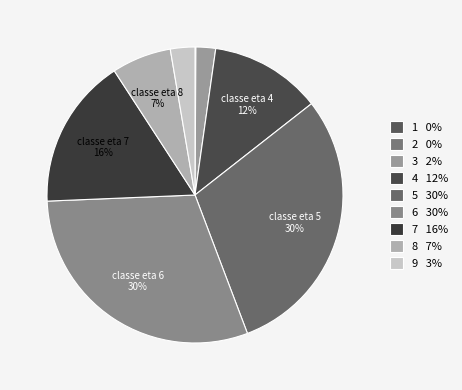

Is it true that 6 is 30% of the pie?

True